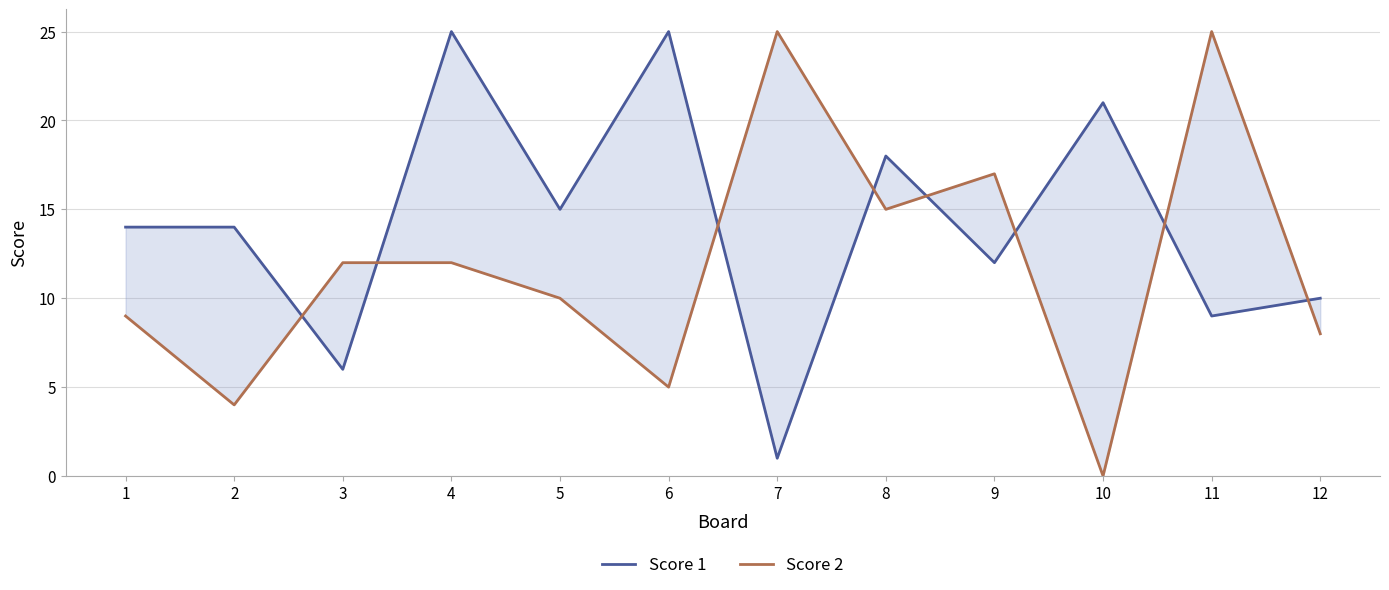

Rank the series by their average value, from highest to lowest.

Score 1, Score 2